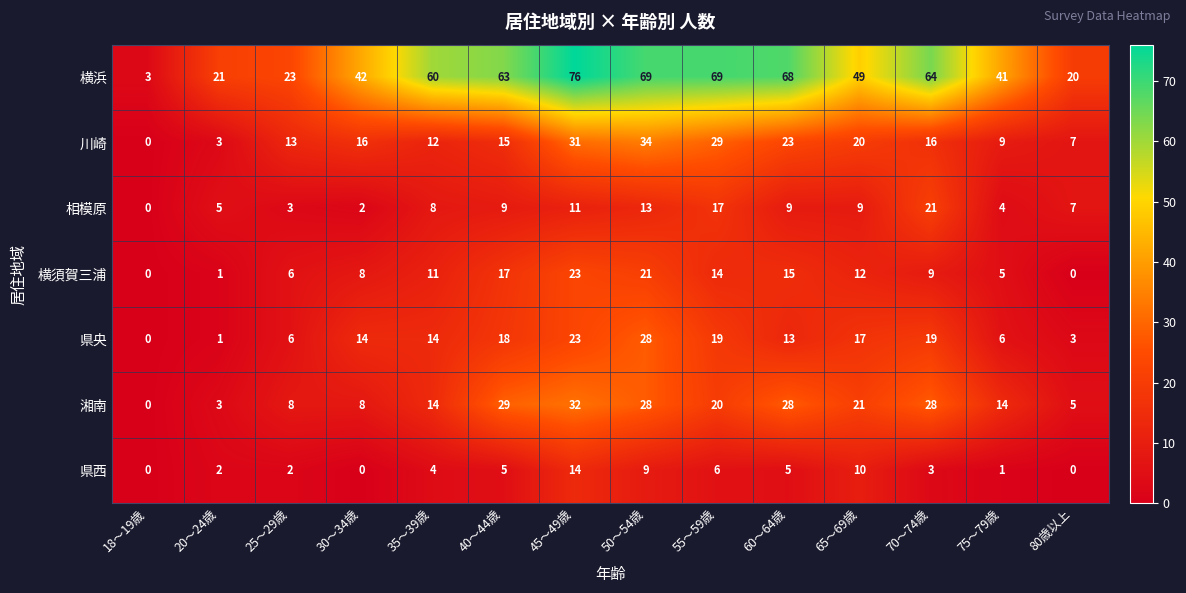

What is the total value across all series at 18～19歳?

3